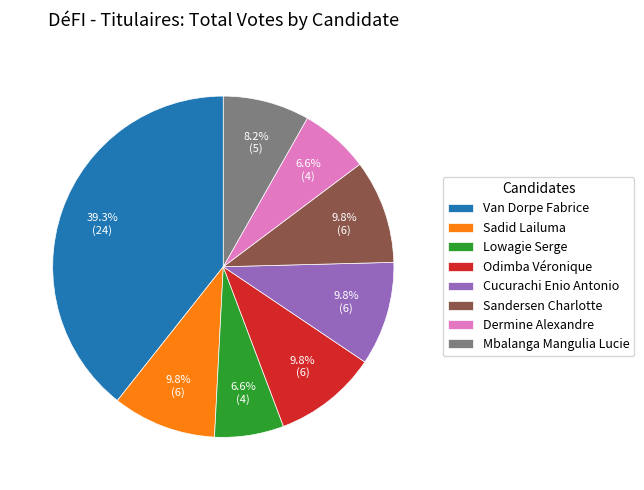

How many slices are in this pie chart?

8